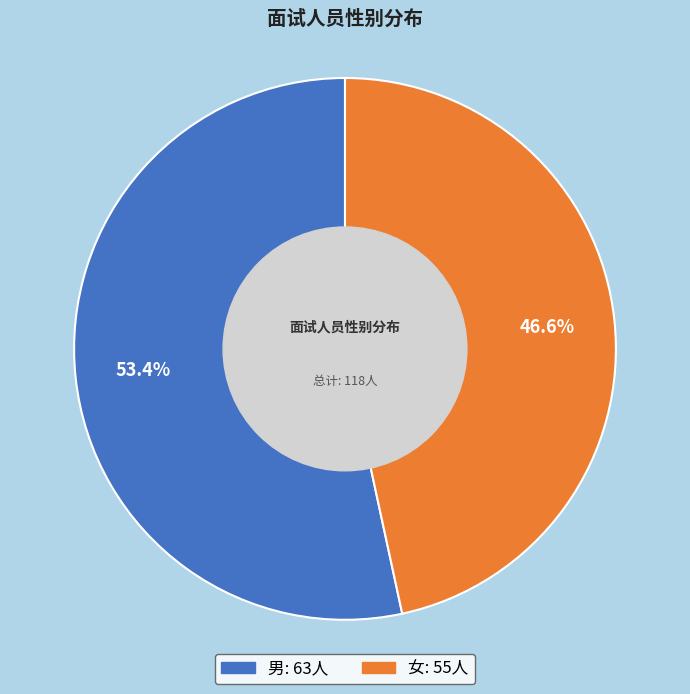

How many segments does this pie chart have?

2